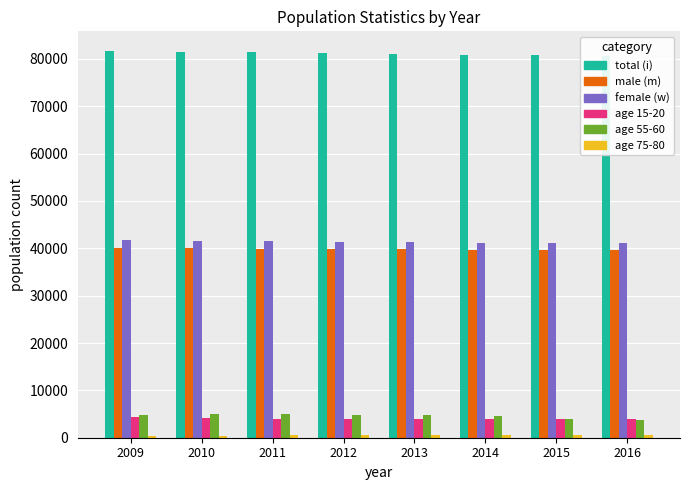

Where does the female (w) series first go above 41366?

2009